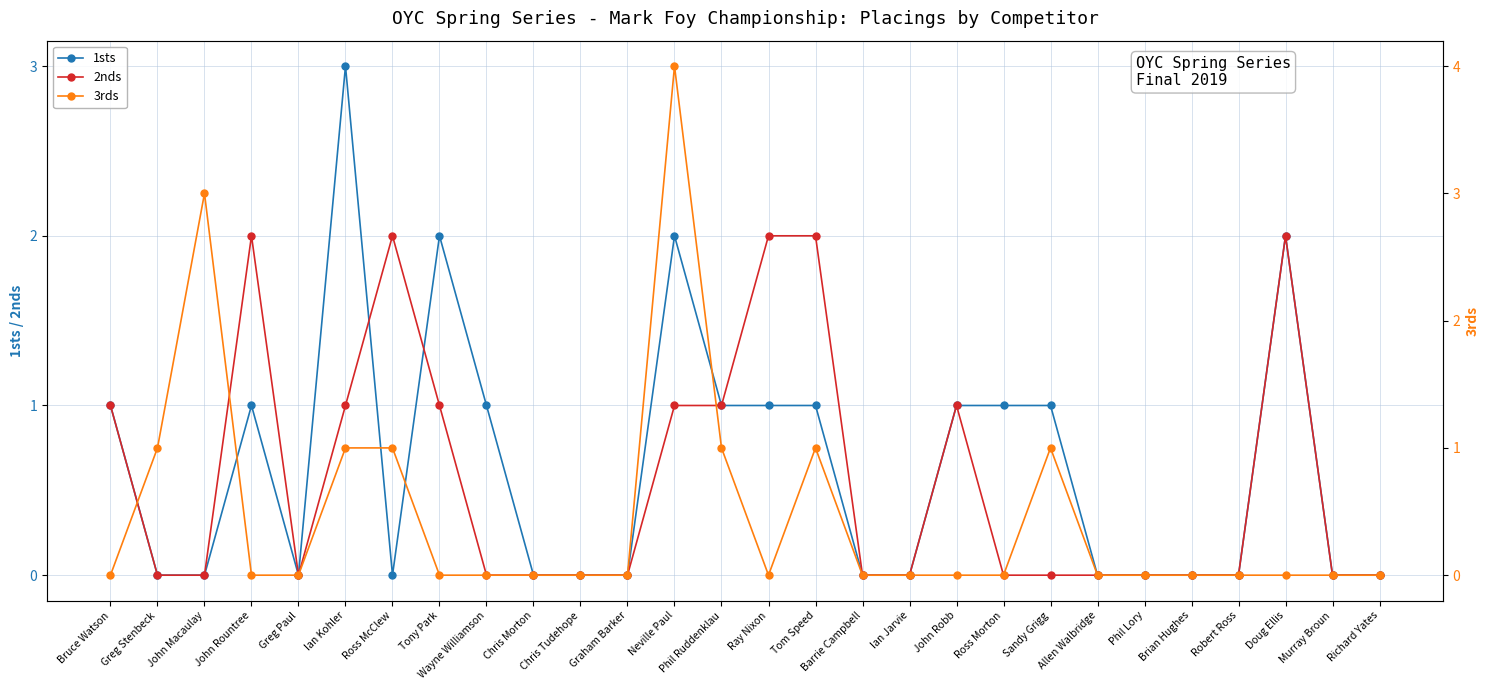

True or false: 1sts has more than 2 points higher than both neighbors.

True